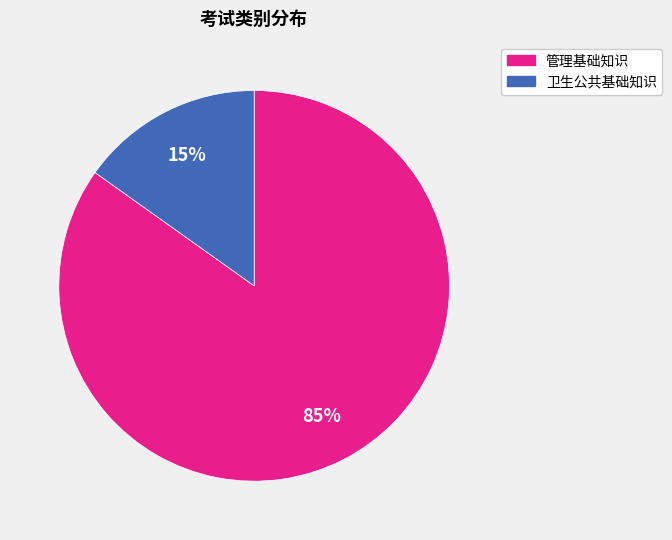

Does any single category account for the majority?

Yes